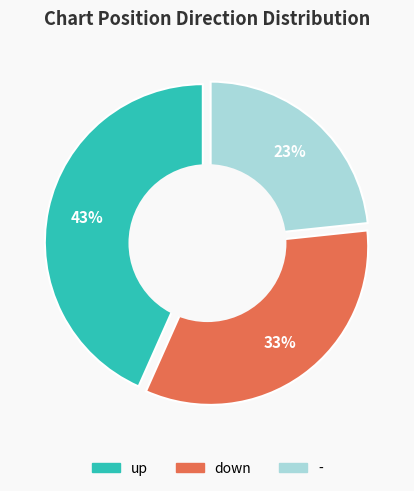

To the nearest percent, what is the average slice percentage?

33%